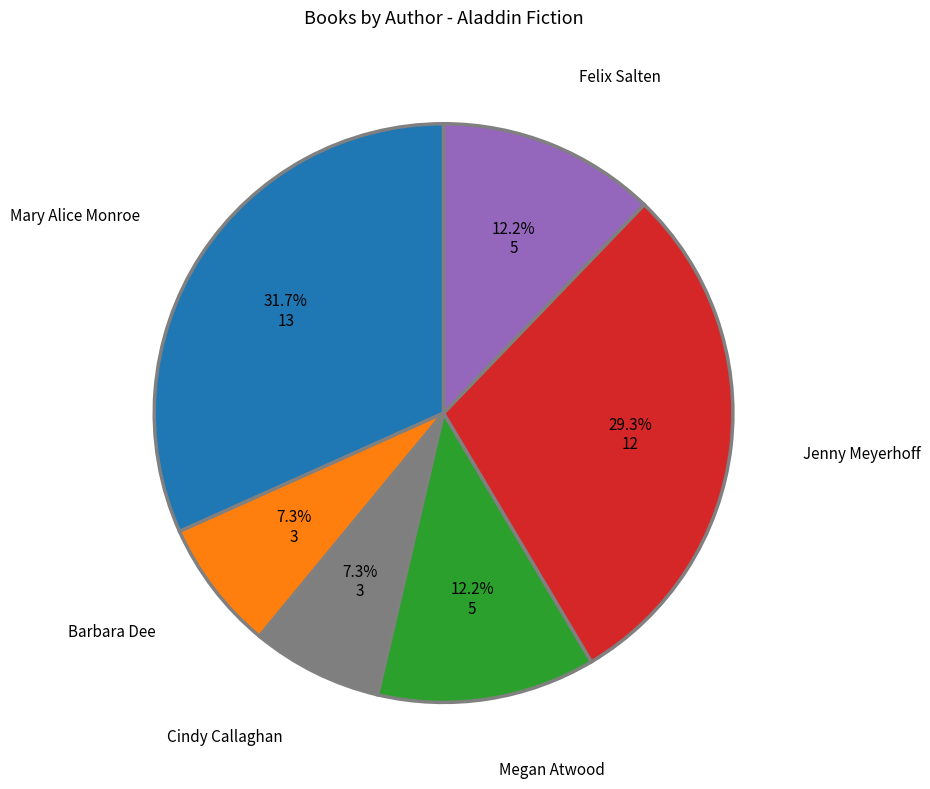

Is there a majority slice in this chart?

No